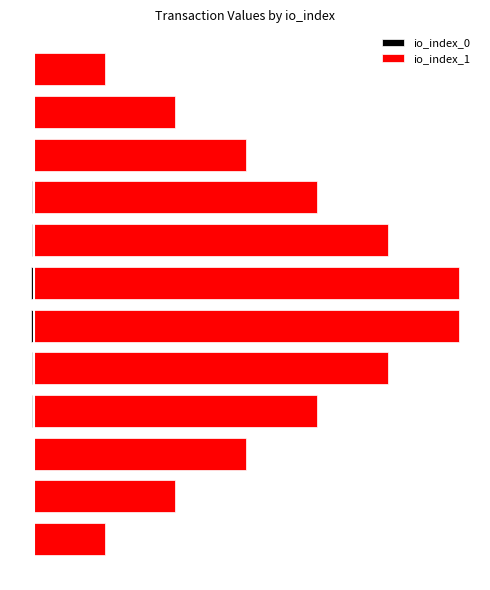

How many bars are there in each group?

2